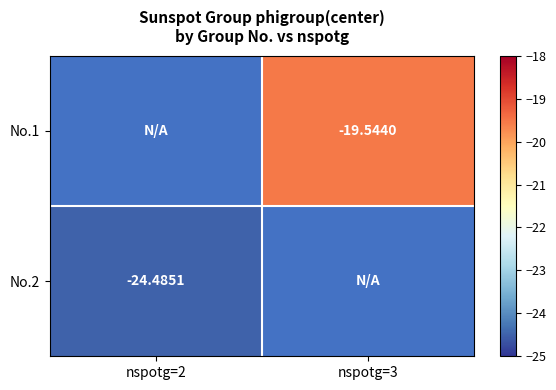

Which series has the widest spread of values?

No.2